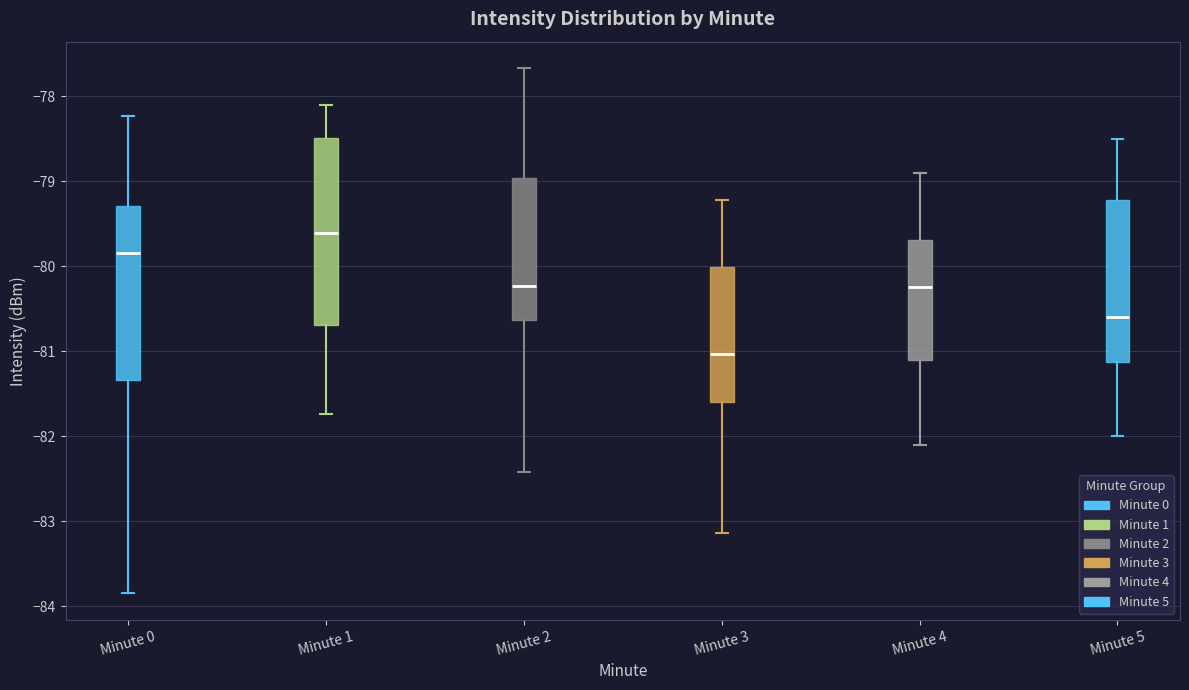

Reading left to right, read every box against the y-axis: the position of its median line, the range the box covers, and the ends of its whiskers. The values are not printed on the chart, so give them approximately, as read against the axis.

Minute 0: median -79.8, box -81.3 to -79.3, whiskers -83.8 to -78.2
Minute 1: median -79.6, box -80.7 to -78.5, whiskers -81.7 to -78.1
Minute 2: median -80.2, box -80.6 to -79.0, whiskers -82.4 to -77.7
Minute 3: median -81.0, box -81.6 to -80.0, whiskers -83.1 to -79.2
Minute 4: median -80.2, box -81.1 to -79.7, whiskers -82.1 to -78.9
Minute 5: median -80.6, box -81.1 to -79.2, whiskers -82.0 to -78.5